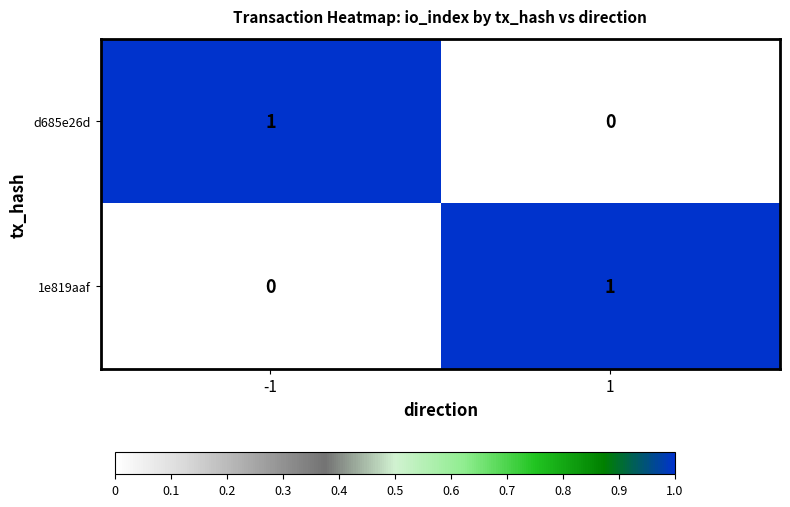

The 1e819aaf series shows 1 at 1. True or false?

True